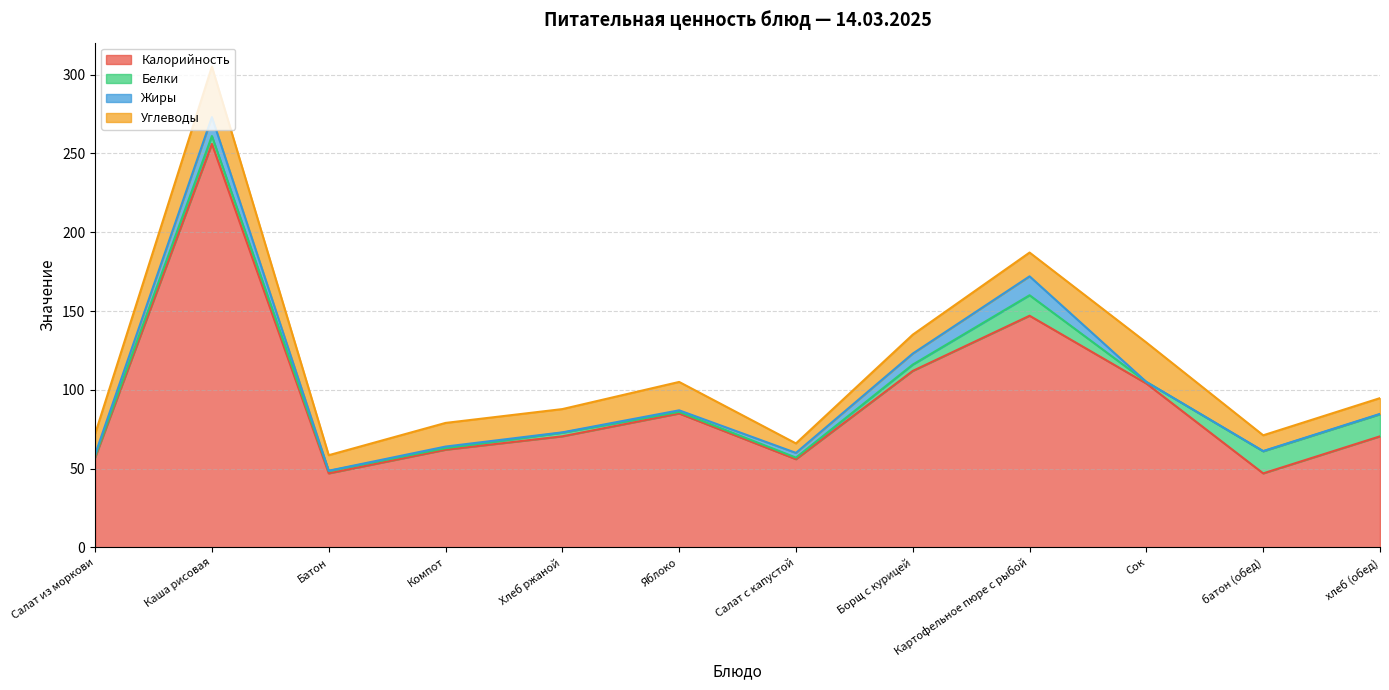

What is the label of the 7th point from the left?

Салат с капустой